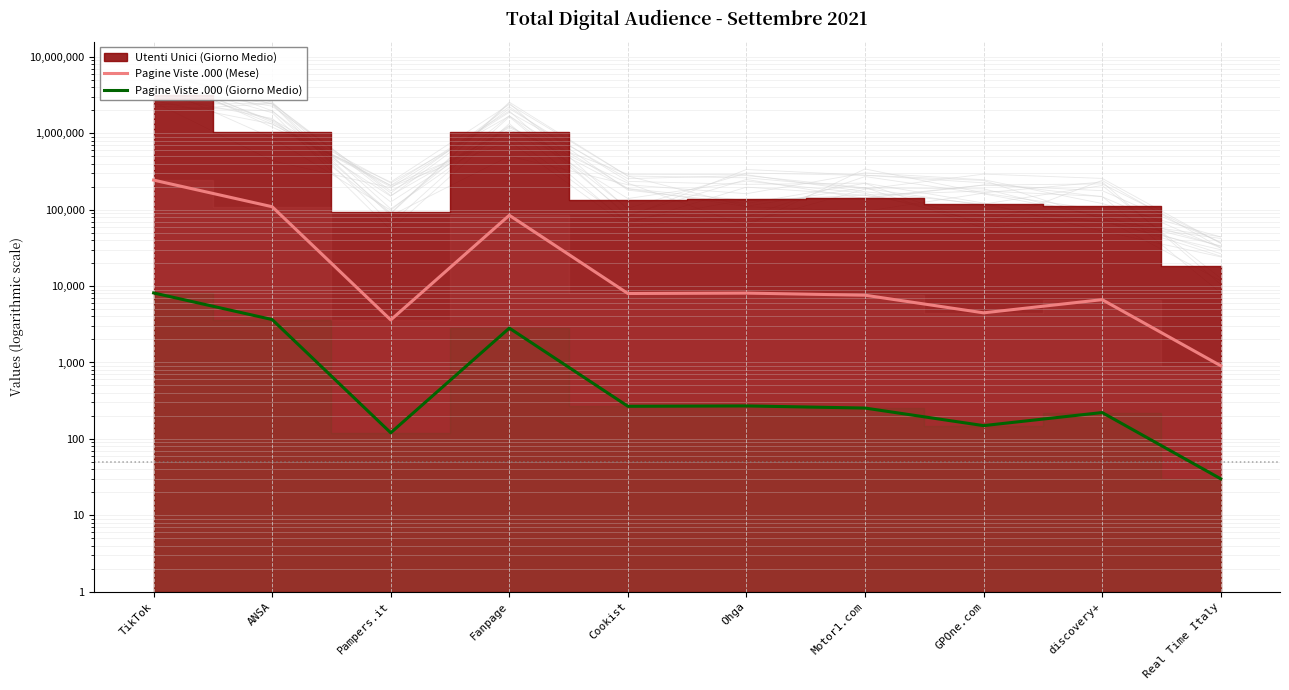

How many lines are shown in the chart?

2